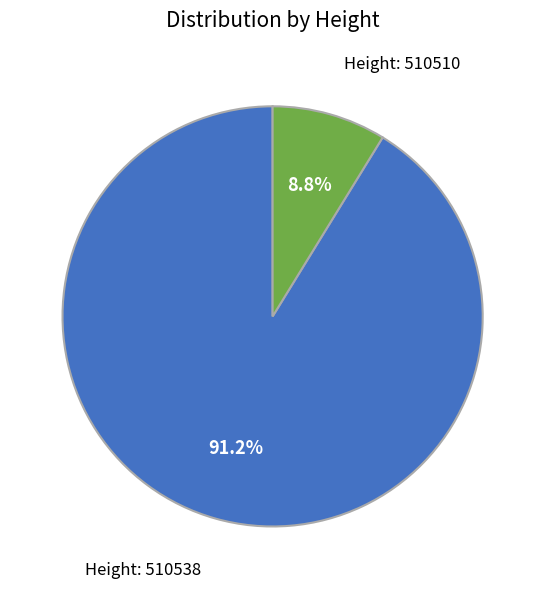

Count the number of slices in the pie.

2